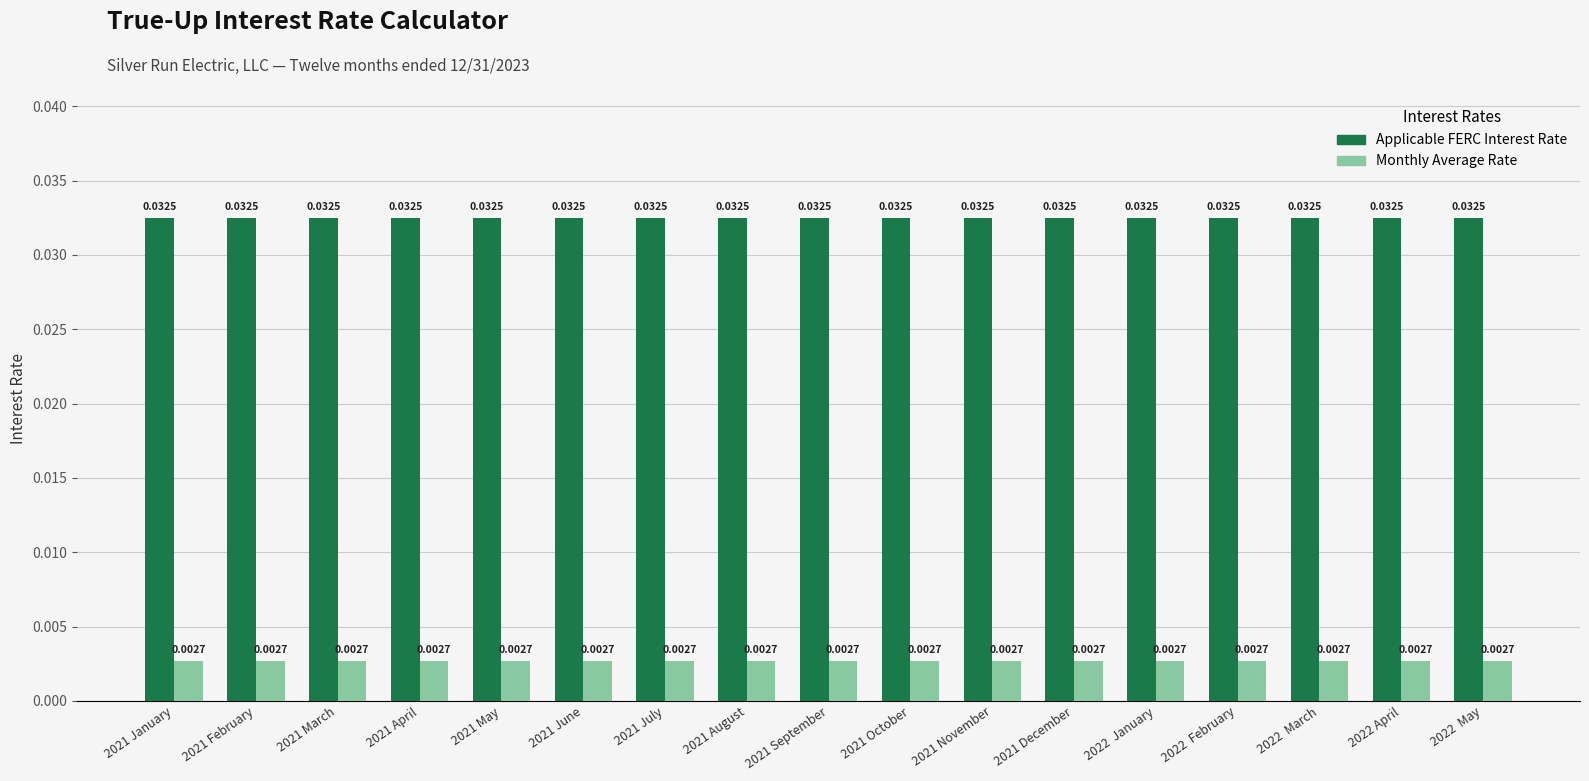

What are all the series names shown in the legend?

Applicable FERC Interest Rate, Monthly Average Rate